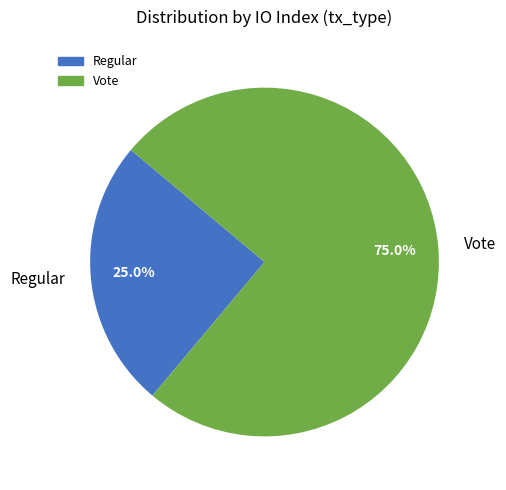

To the nearest percent, what is the difference between the largest and smallest slice percentages?

50%